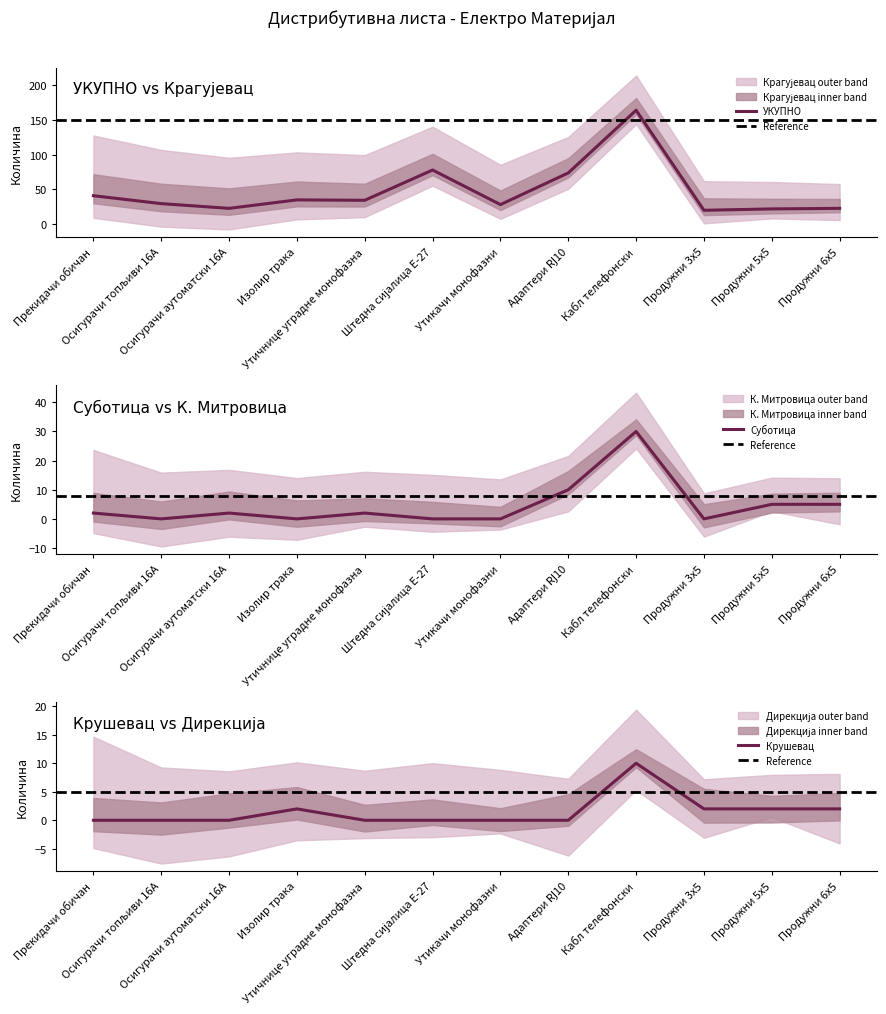

Reading left to right, extract all data points from this chart.

УКУПНО: 40.8	29.4	22.6	34.8	34.2	77.8	28.0	73.6	163.8	19.8	21.8	22.6
Крушевац: 0.0	0.0	0.0	2.0	0.0	0.0	0.0	0.0	10.0	2.0	2.0	2.0
Суботица: 2.0	0.0	2.0	0.0	2.0	0.0	0.0	10.0	30.0	0.0	5.0	5.0